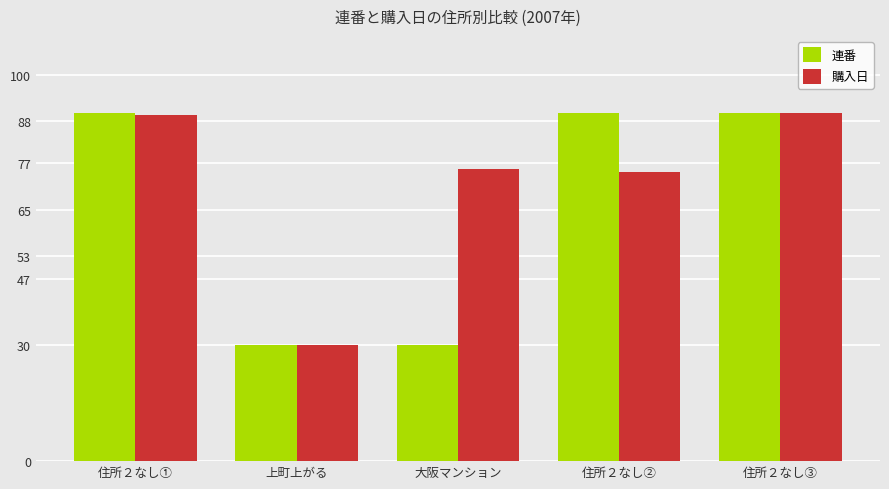

What is the sum of all 連番 values?

330.0